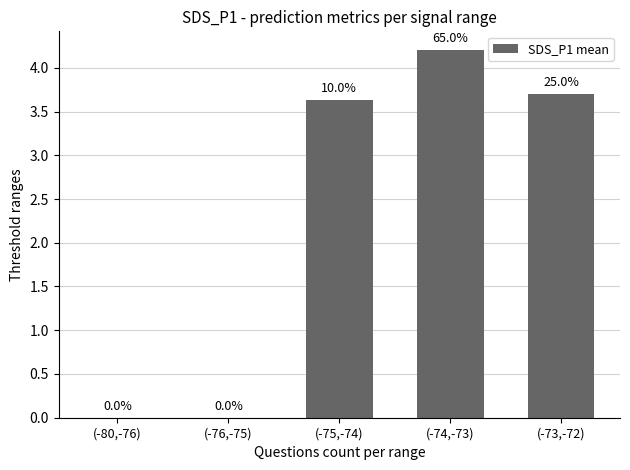

Which has a higher value, (-75,-74) or (-73,-72)?

(-73,-72)